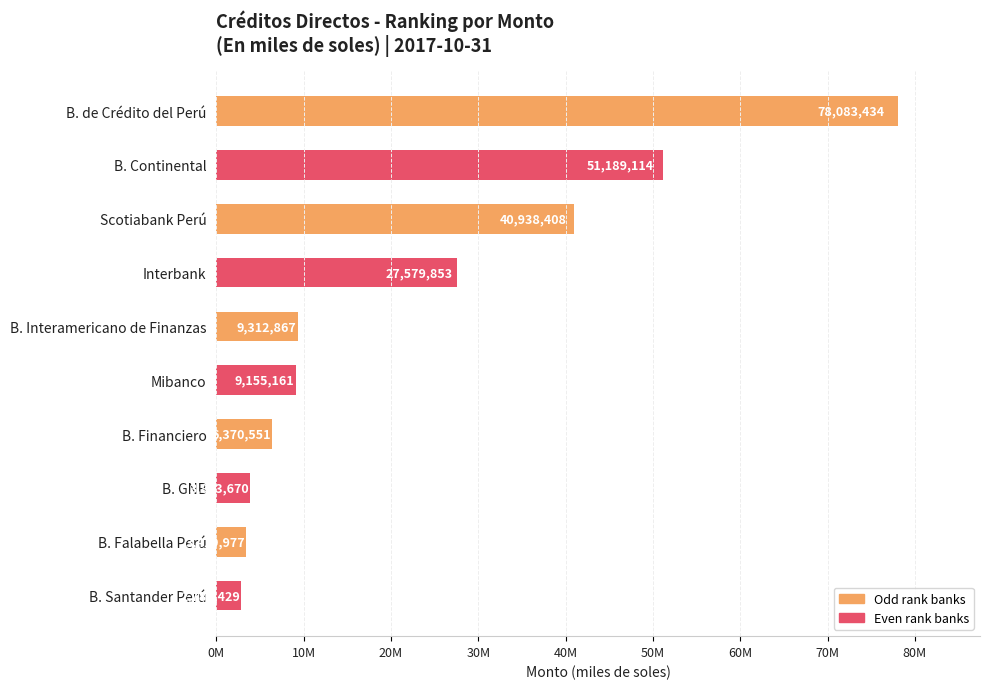

What is the greatest value displayed?

78083434.0